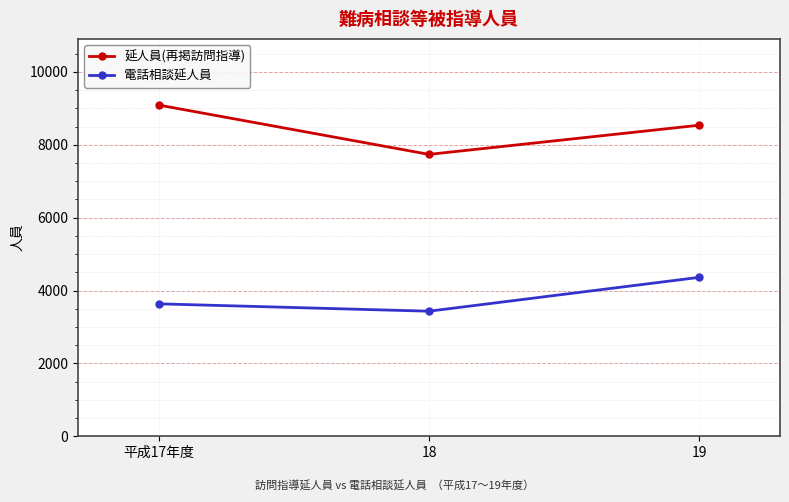

What is the label of the 3rd point from the right?

平成17年度